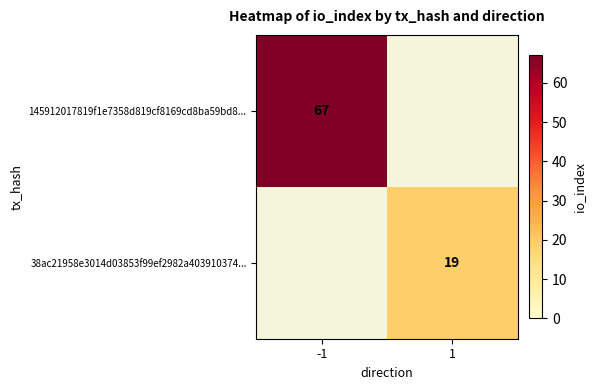

The value of 145912017819f1e7358d819cf8169cd8ba59bd8... at -1 is 38. True or false?

False